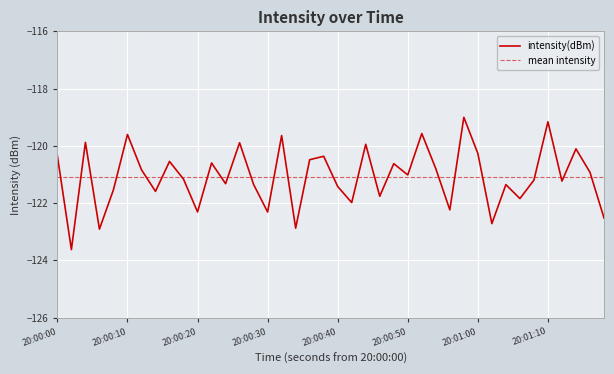

The intensity(dBm) series shows -122.3 at 20:00:20. True or false?

True